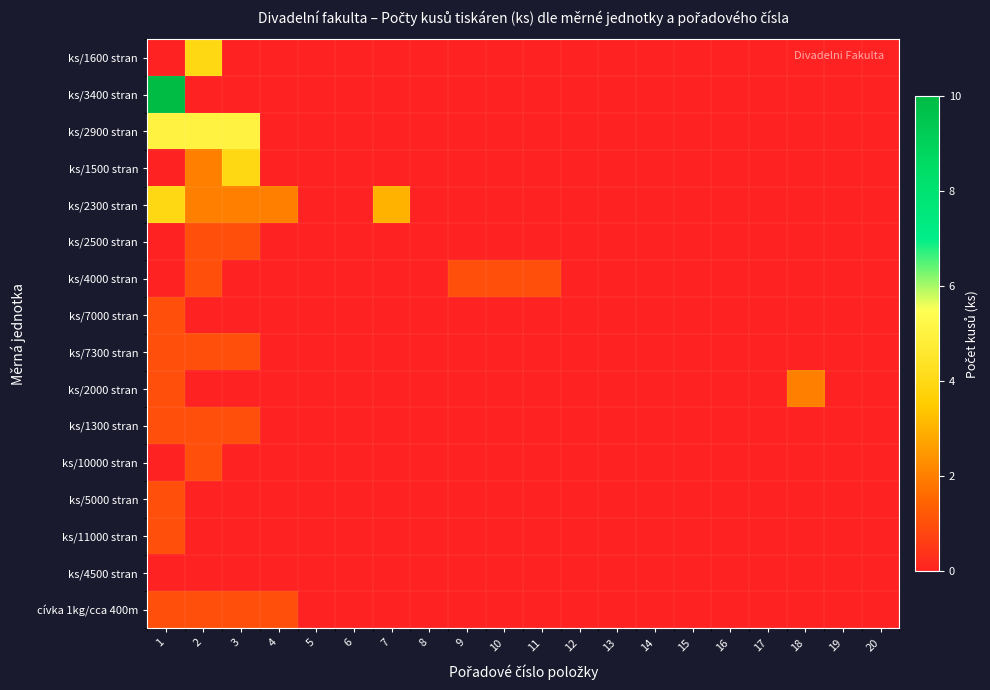

List the series in order of their peak value, highest first.

ks/3400 stran, ks/2900 stran, ks/1600 stran, ks/1500 stran, ks/2300 stran, ks/2000 stran, ks/2500 stran, ks/4000 stran, ks/7000 stran, ks/7300 stran, ks/1300 stran, ks/10000 stran, ks/5000 stran, ks/11000 stran, cívka 1kg/cca 400m, ks/4500 stran